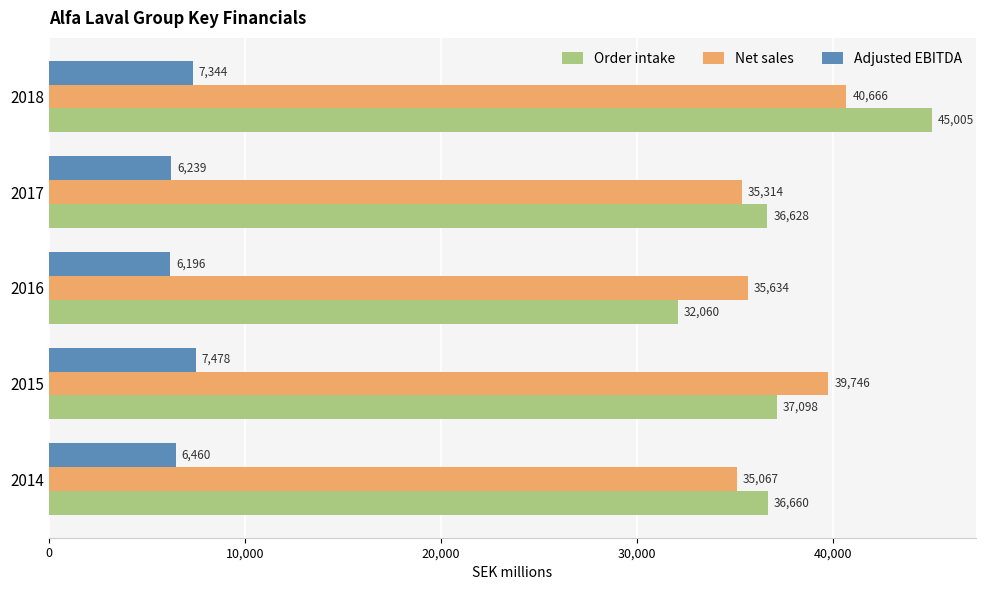

Read the Order intake value at 2014, to the nearest 100.

36700